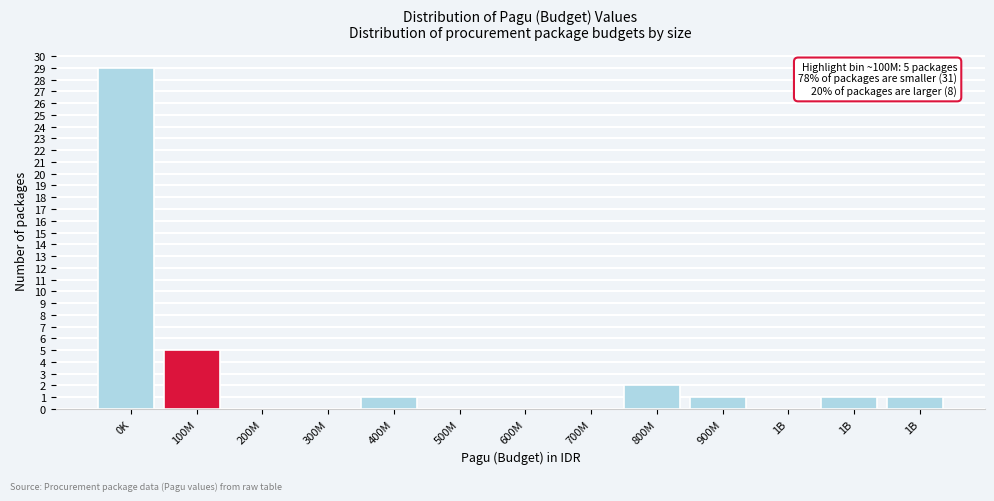

Count the number of categories in the chart.

13